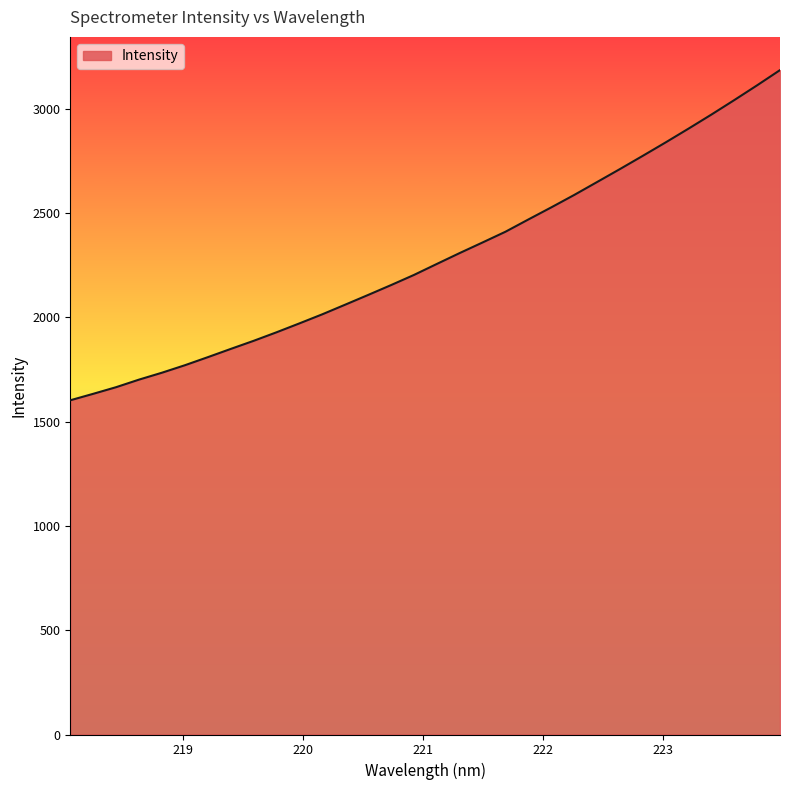

What is the maximum value shown in the chart?

3185.0